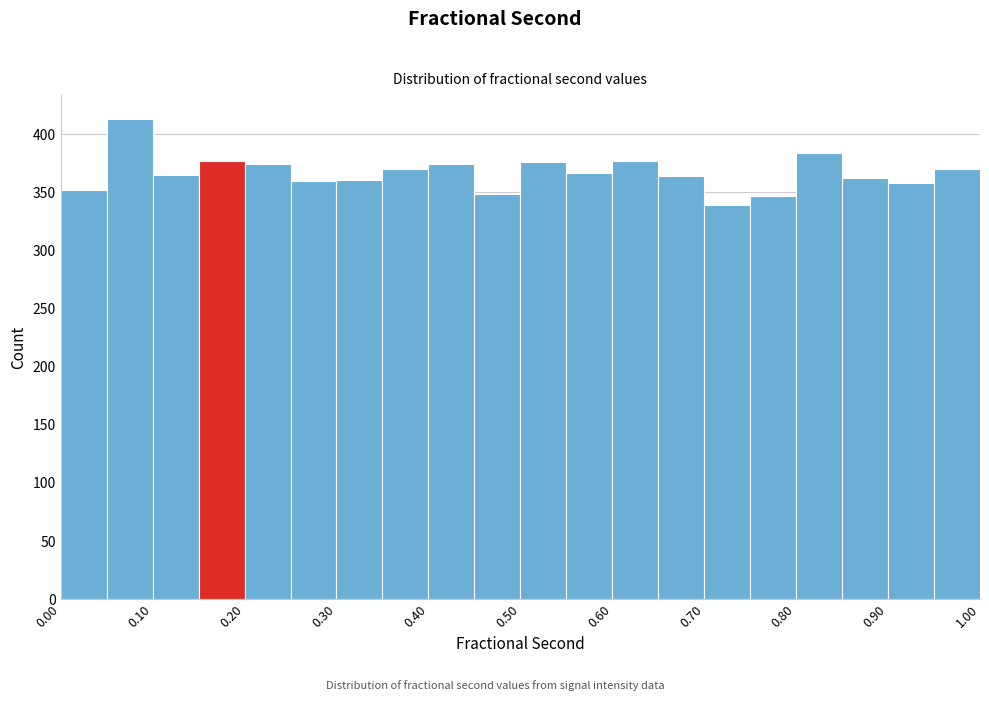

Which range on the x-axis has the tallest bar?

0.05 to 0.10